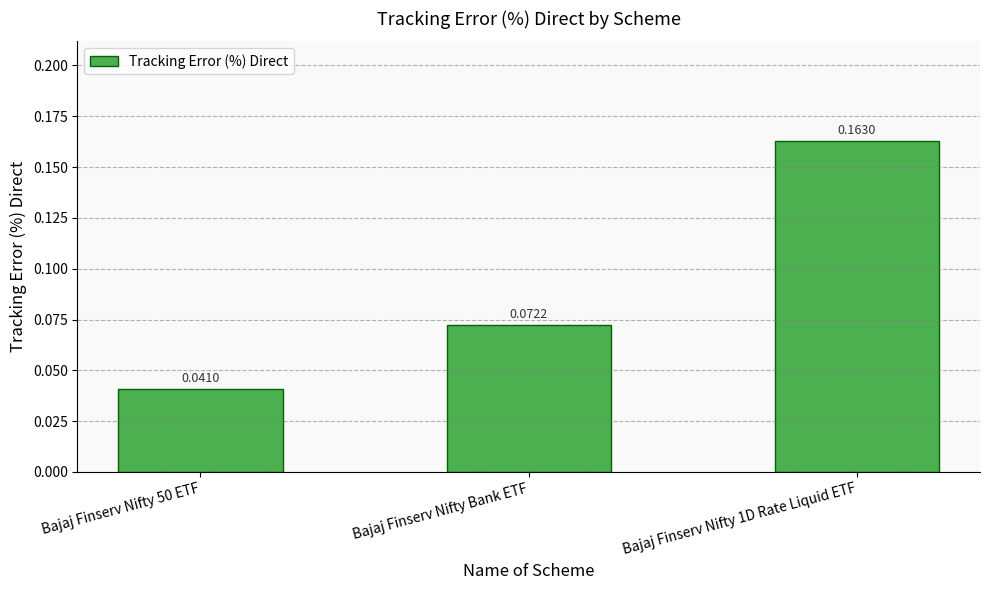

What is the label of the 2nd bar from the right?

Bajaj Finserv Nifty Bank ETF